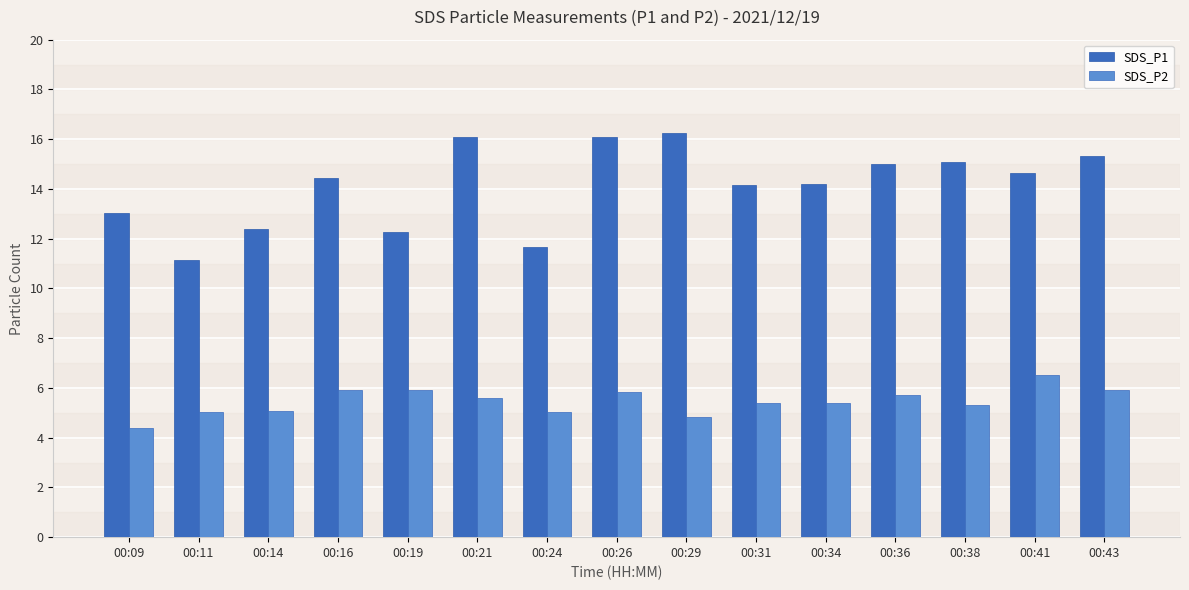

What is the total value across all series at 00:16?

20.3